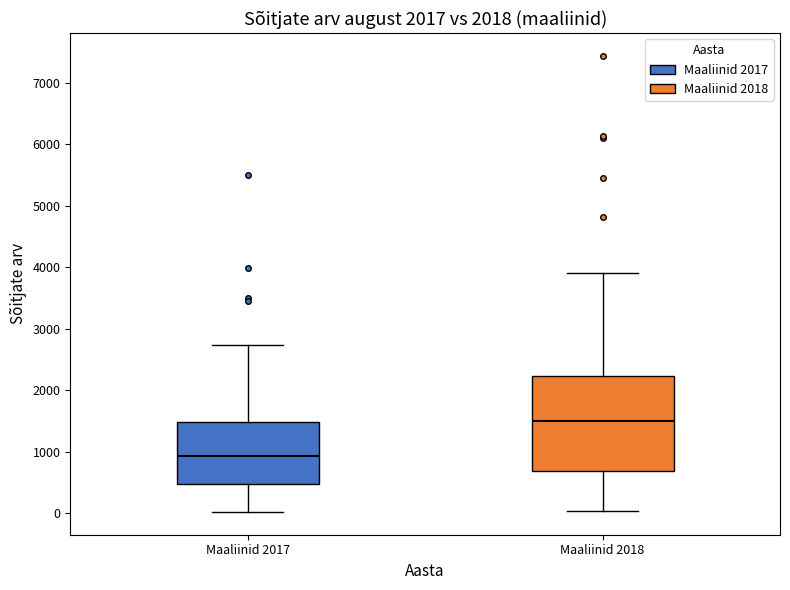

Reading left to right, read every box against the y-axis: the position of its median line, the range the box covers, and the ends of its whiskers. The values are not printed on the chart, so give them approximately, as read against the axis.

Maaliinid 2017: median 900, box 500 to 1500, whiskers 0 to 2700
Maaliinid 2018: median 1500, box 700 to 2200, whiskers 0 to 3900